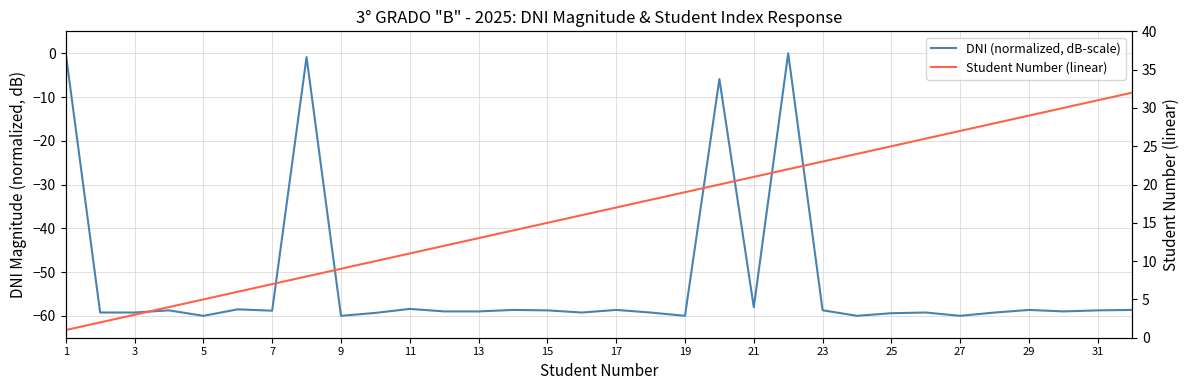

Rank the series by their average value, from highest to lowest.

Student Number (linear), DNI (normalized, dB-scale)